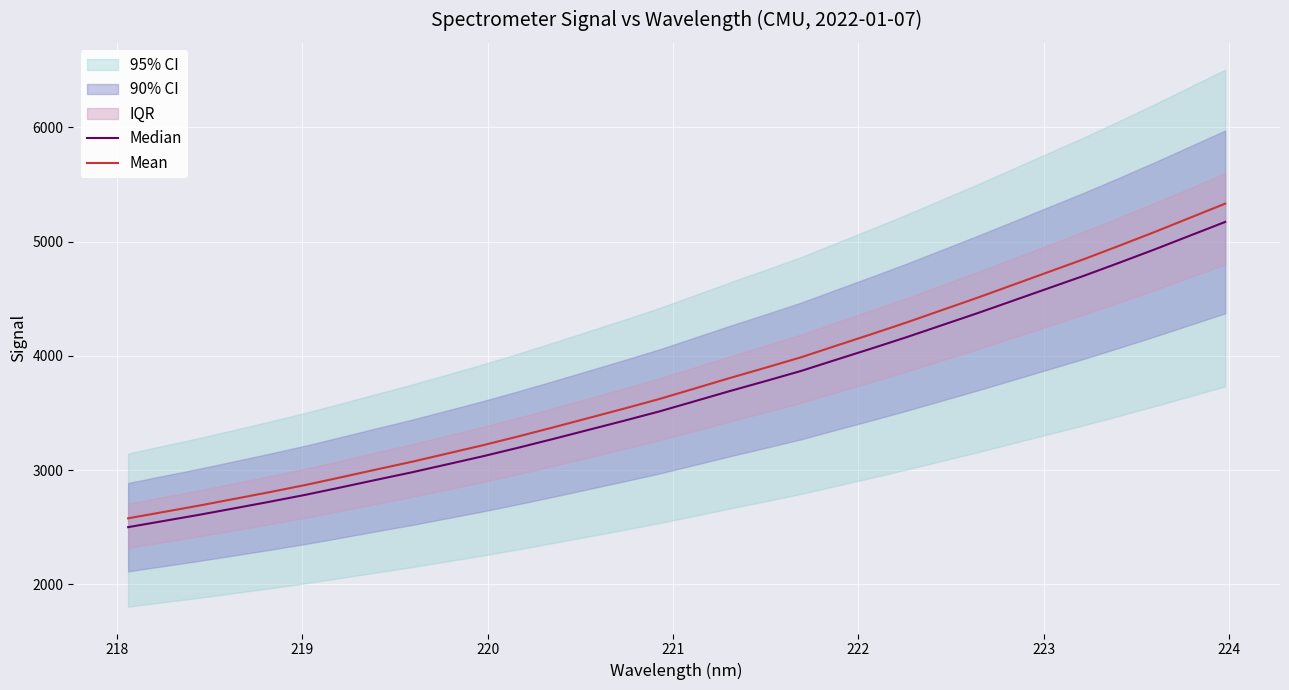

How many lines are shown in the chart?

2